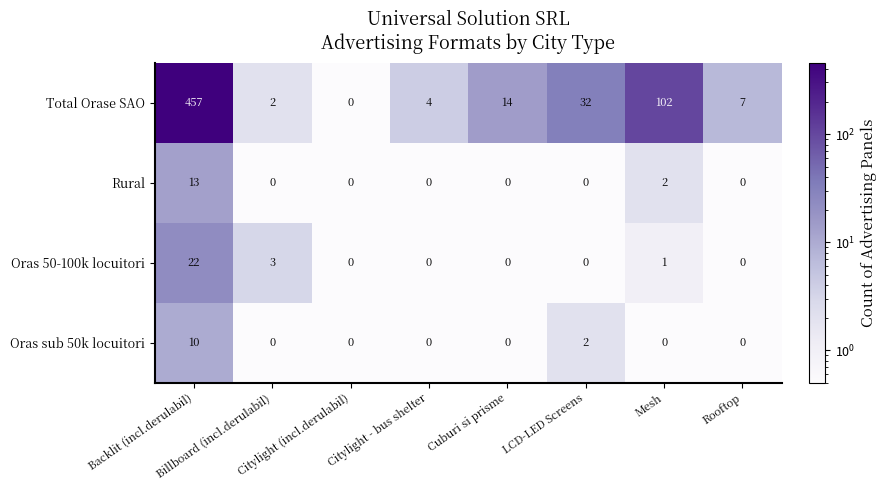

Count the number of data series in this chart.

4